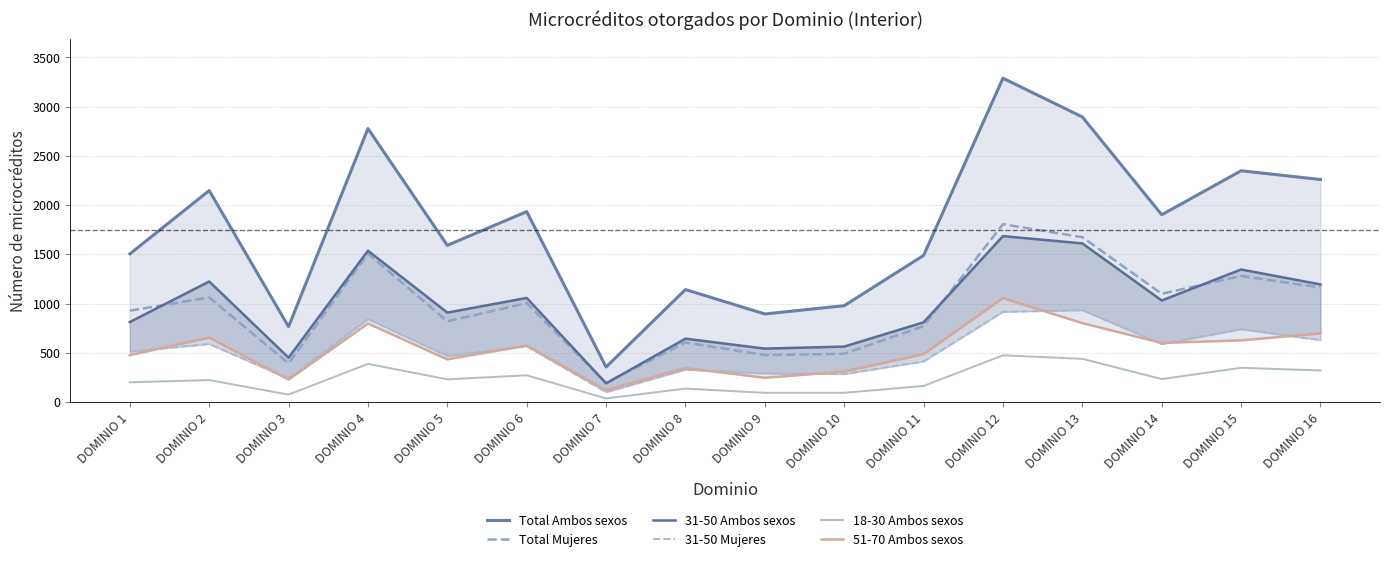

What is the average value of the 51-70 Ambos sexos series?

528